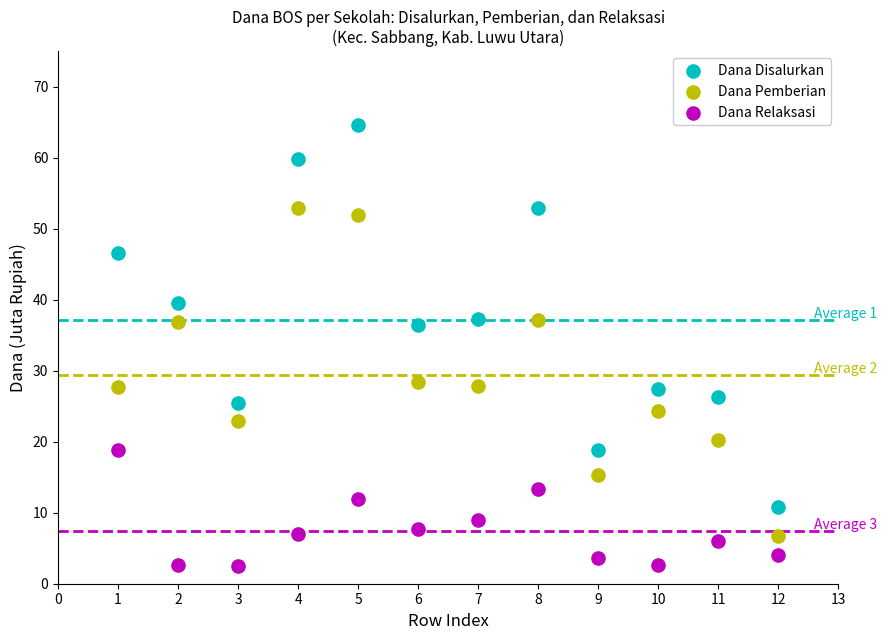

Across all data points, what is the range of Y values (max minus min)?

62.1